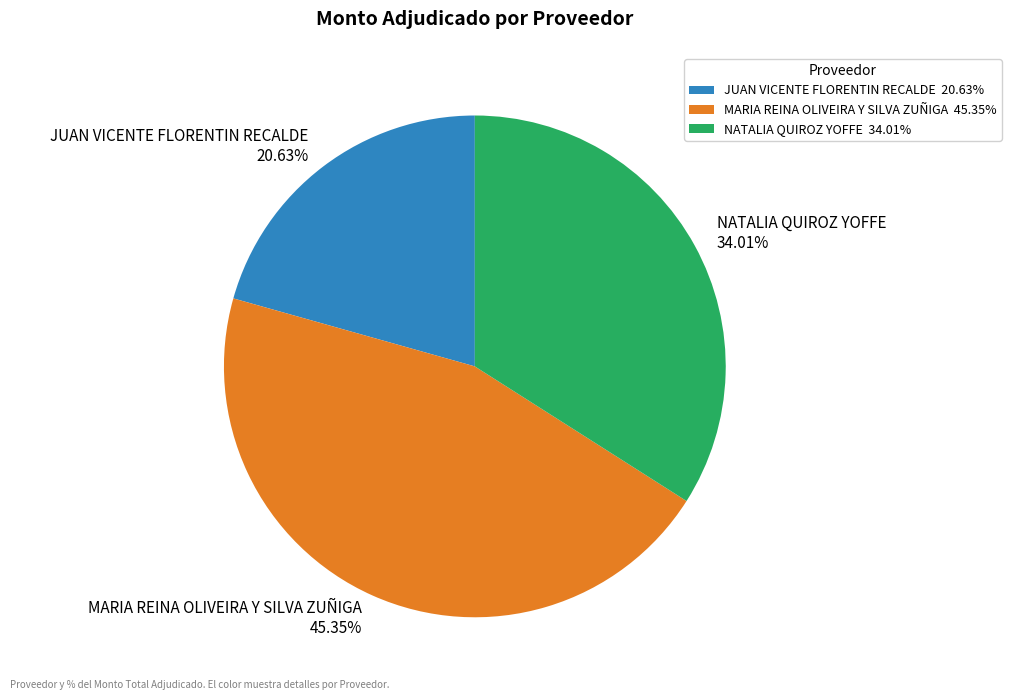

Between JUAN VICENTE FLORENTIN RECALDE and MARIA REINA OLIVEIRA Y SILVA ZUÑIGA, which is larger?

MARIA REINA OLIVEIRA Y SILVA ZUÑIGA